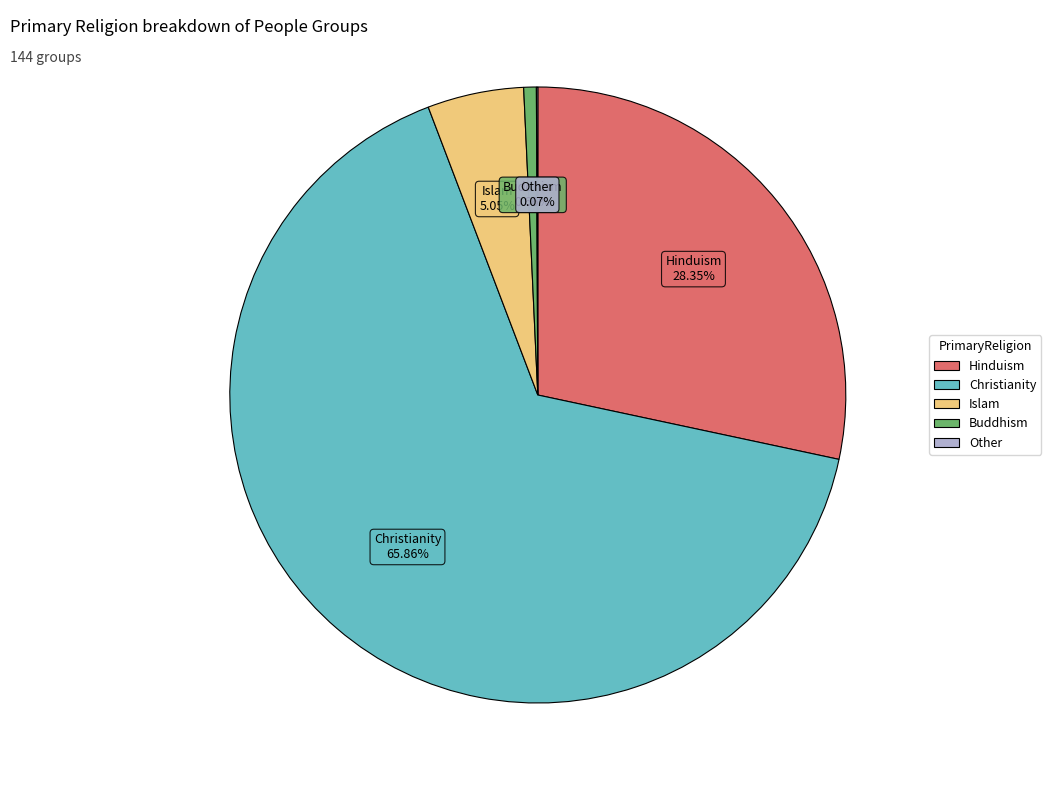

What is the largest slice in the pie chart?

Christianity